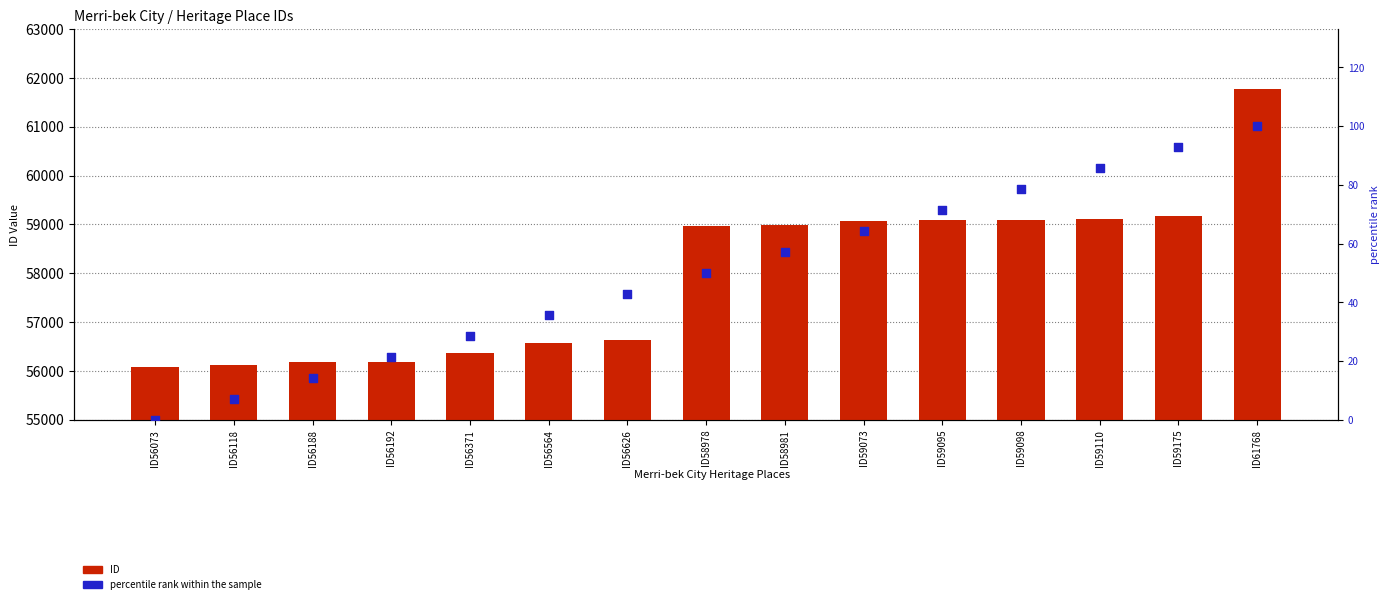

Which series has the largest total across all categories?

ID